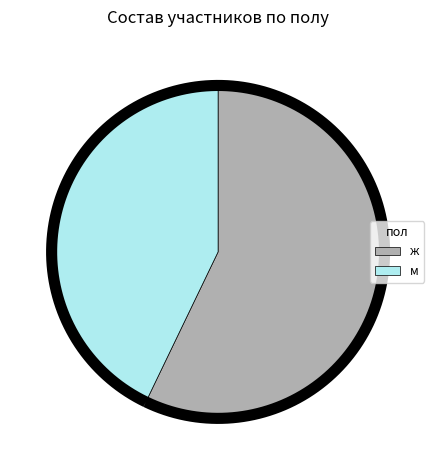

Count the number of slices in the pie.

2